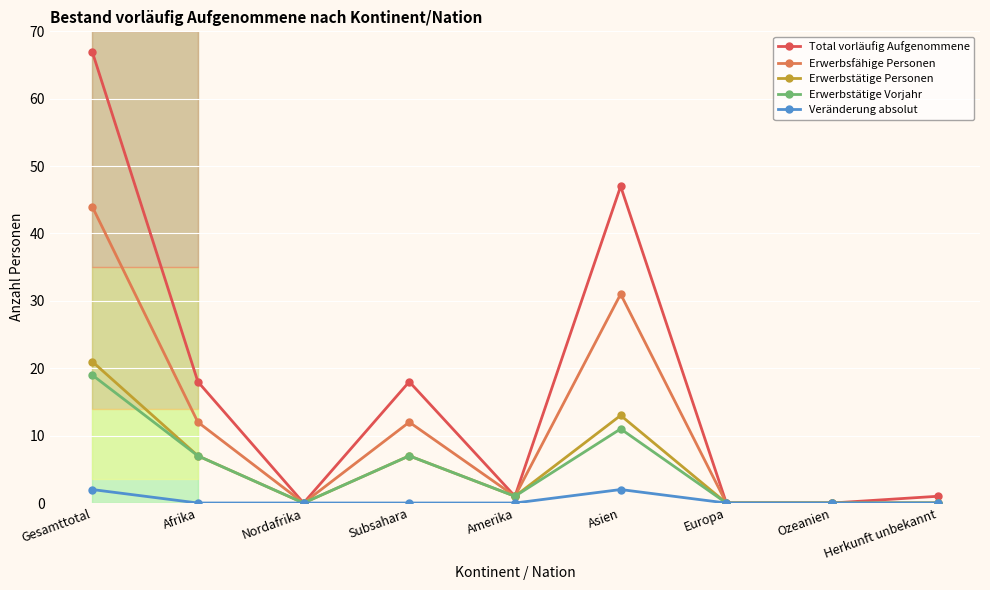

At which category is the sum across all series the highest?

Gesamttotal